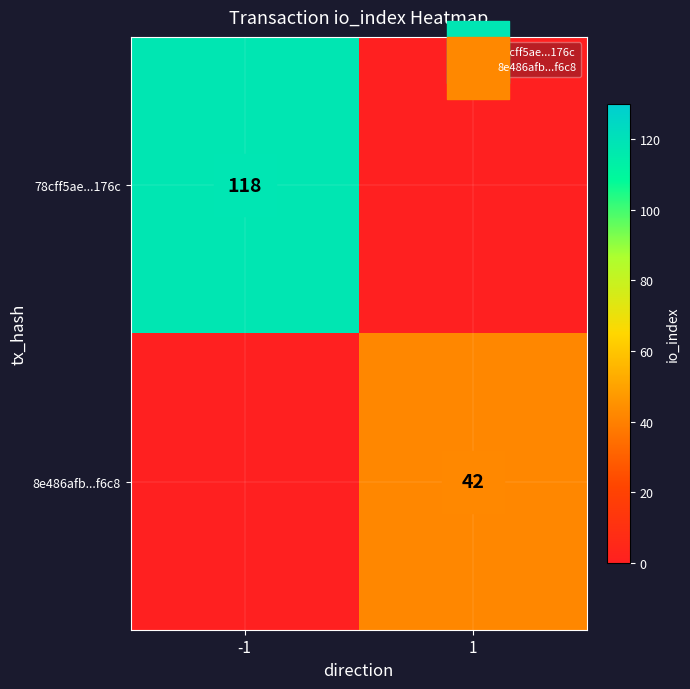

True or false: 8e486afb...f6c8 has a value of 57 at 1.

False